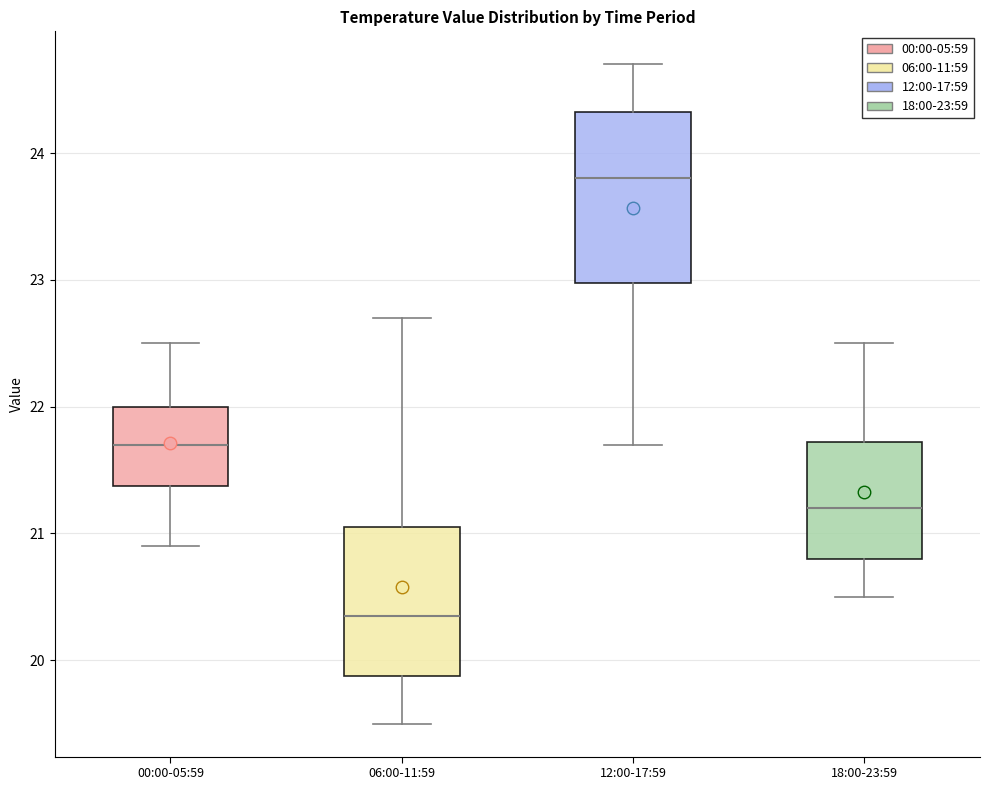

Which box is the tallest, from its lower edge to its upper edge?

12:00-17:59